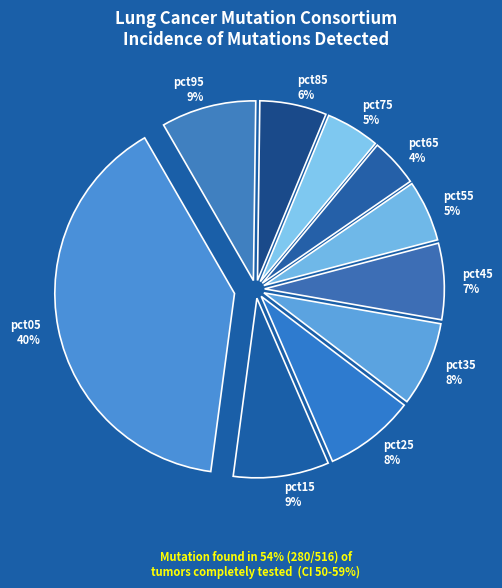

Is there a majority slice in this chart?

No